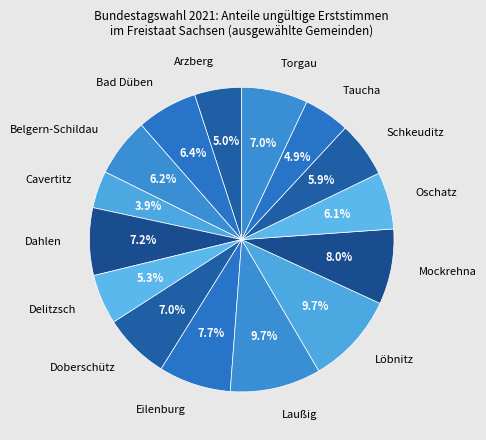

Do Laußig and Arzberg together represent more than half of the pie?

No